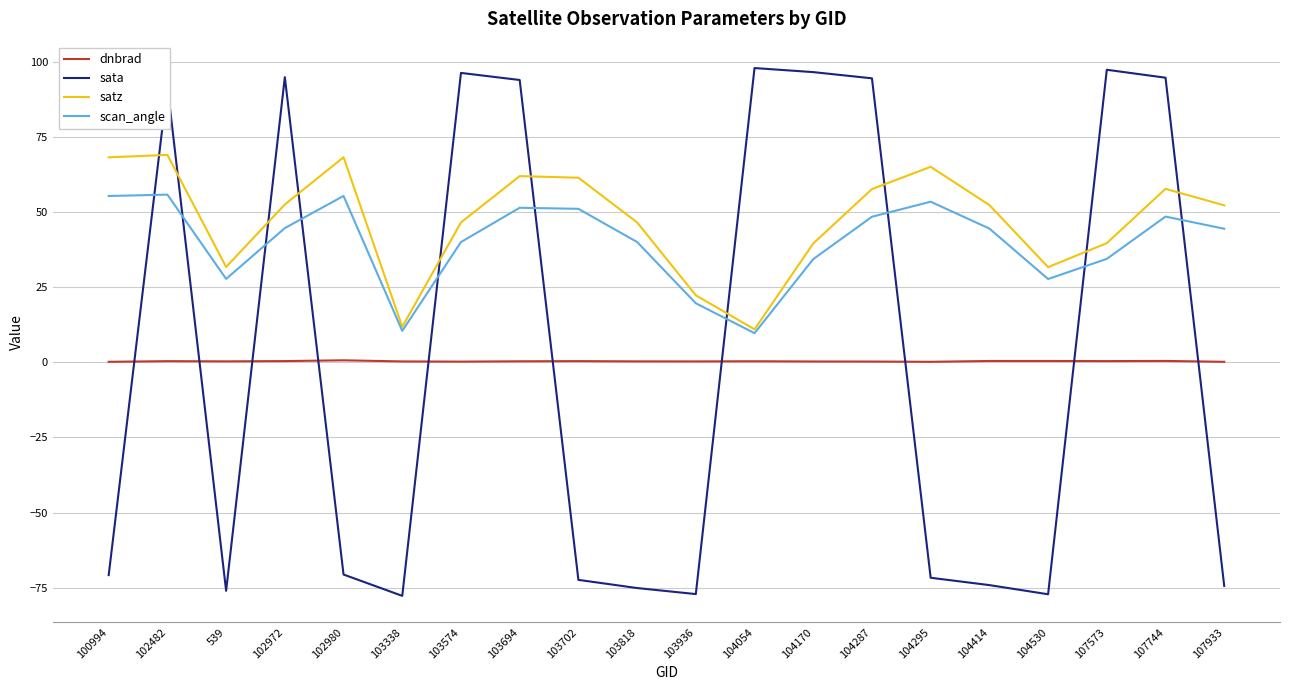

Which series has the largest total across all categories?

satz